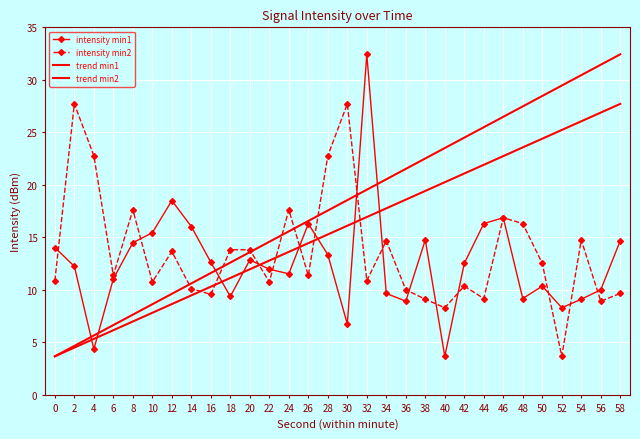

What is the highest value of the intensity min2 series?

27.7